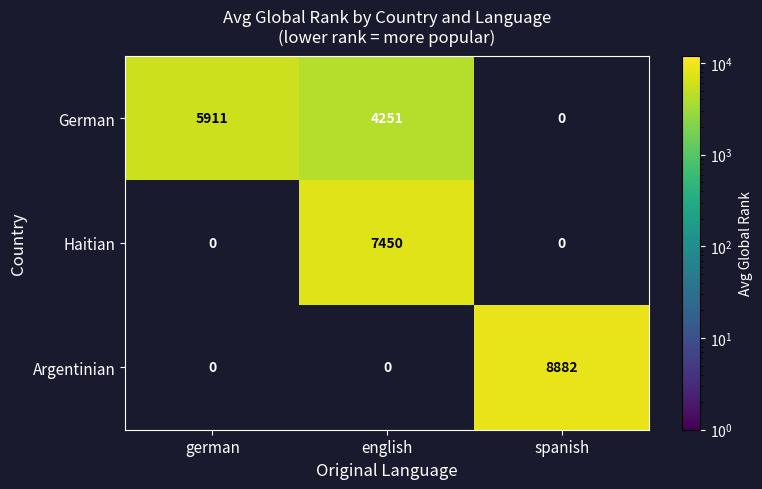

Reading left to right, what are all the values shown in this chart?

German: german=5911	english=4251	spanish=0
Haitian: german=0	english=7450	spanish=0
Argentinian: german=0	english=0	spanish=8882